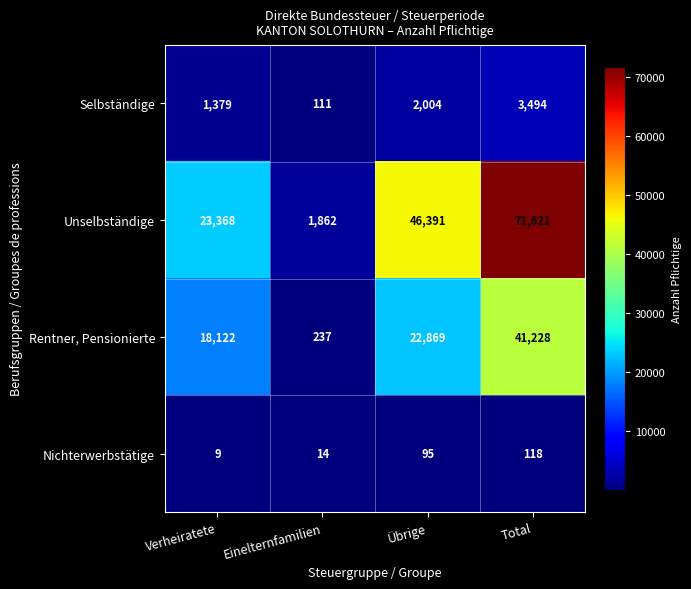

What is the difference between the maximum and minimum values in the Rentner, Pensionierte series?

40991